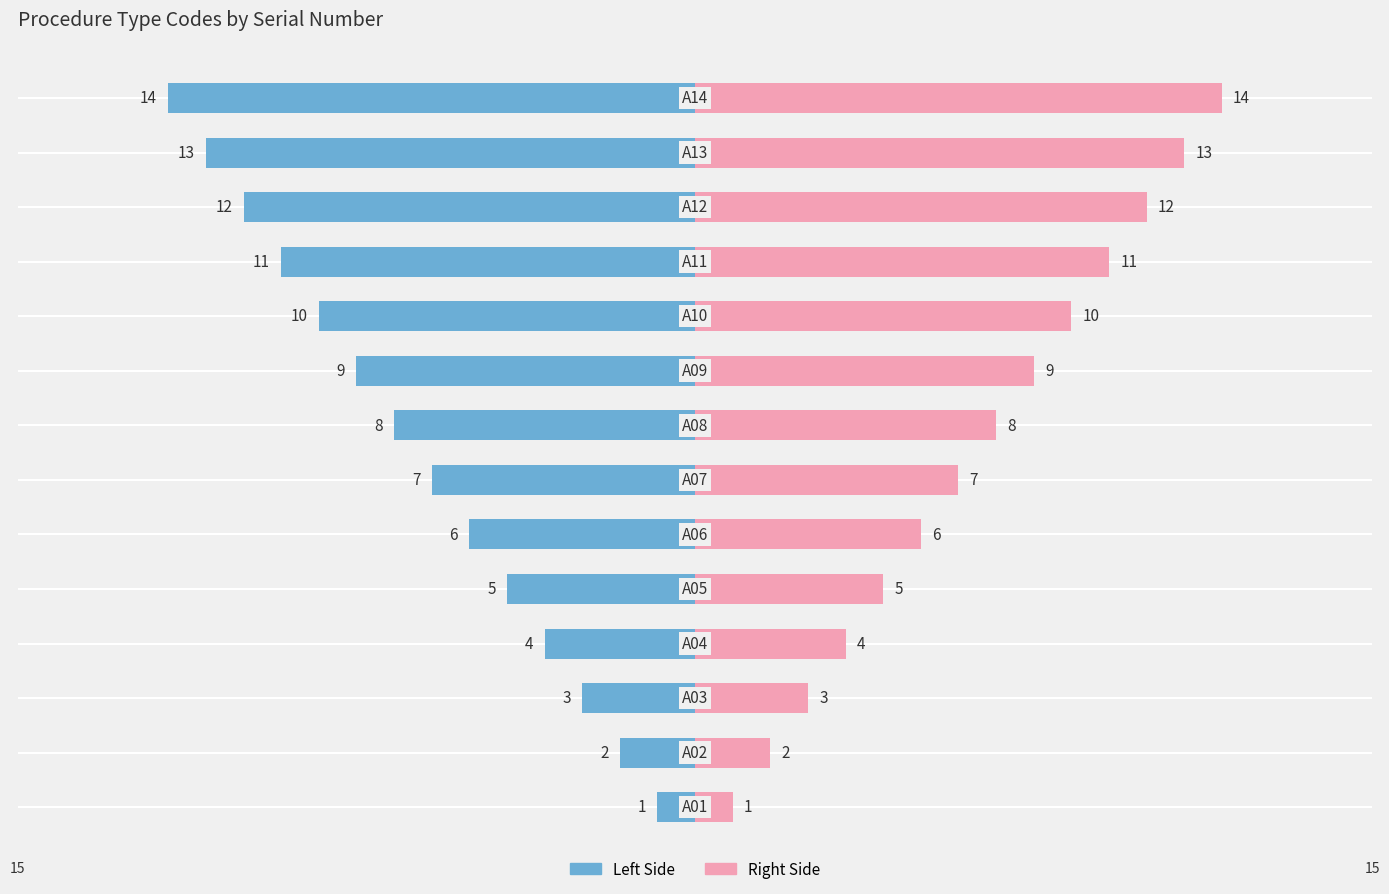

Is it true that Serial No. (Right) equals 4 at −5?

True